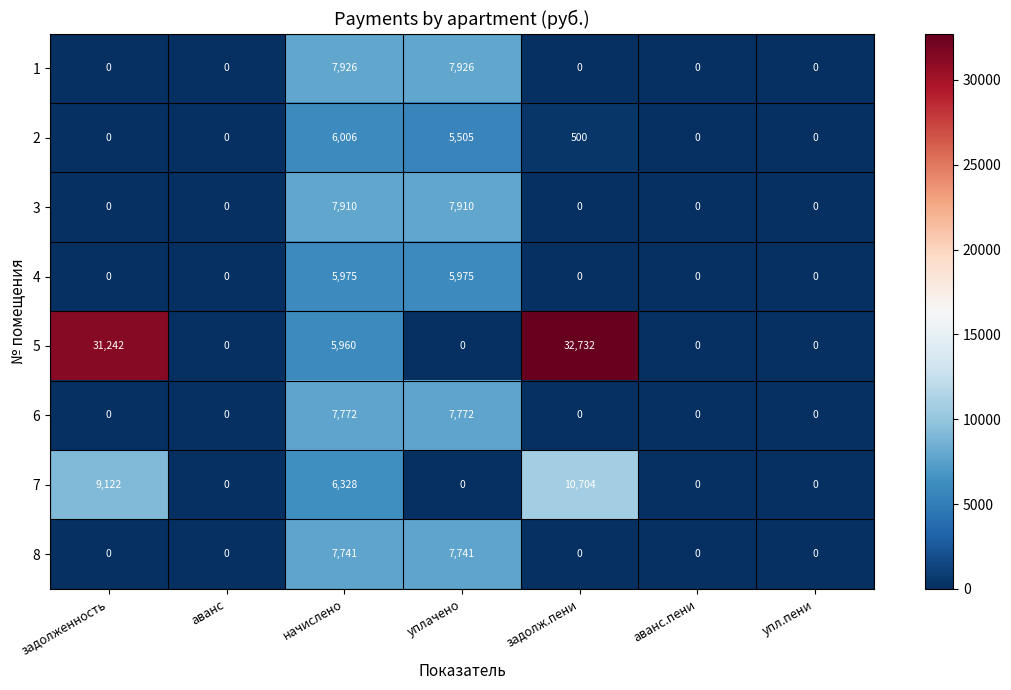

At which label is 2 closest to 3003?

уплачено